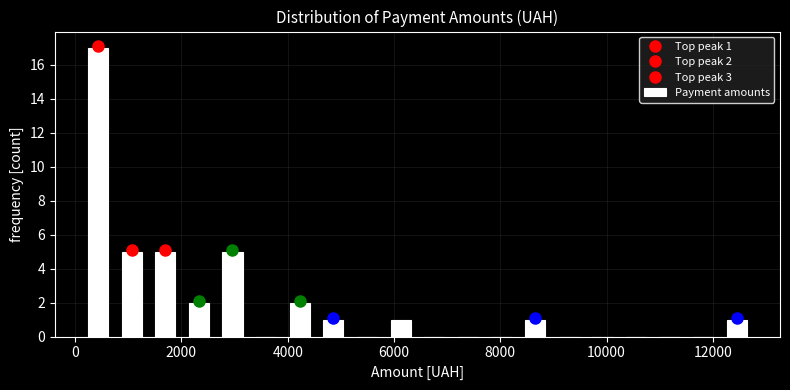

Around what value on the x-axis is the tallest bar? Give the approximate position of its centre, as read against the axis.

400